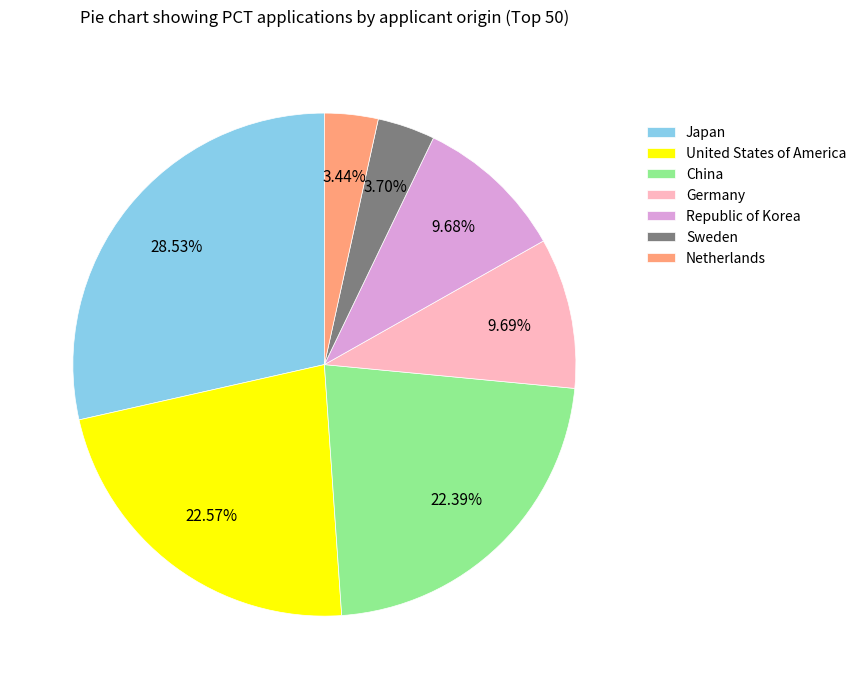

Do Republic of Korea and Sweden together represent more than half of the pie?

No